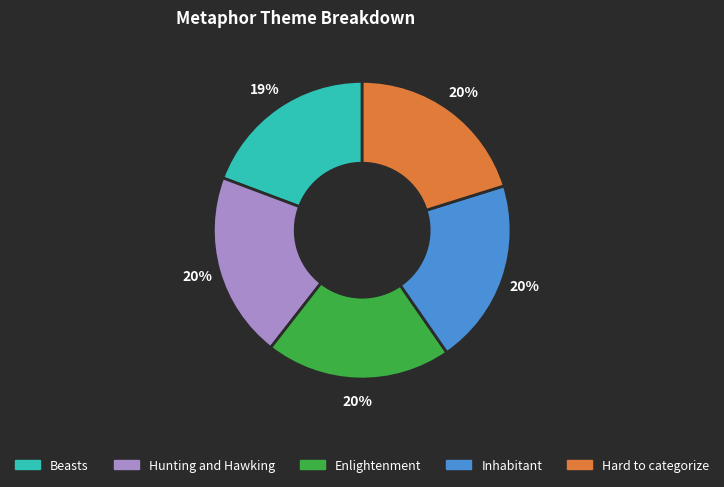

How many segments does this pie chart have?

5